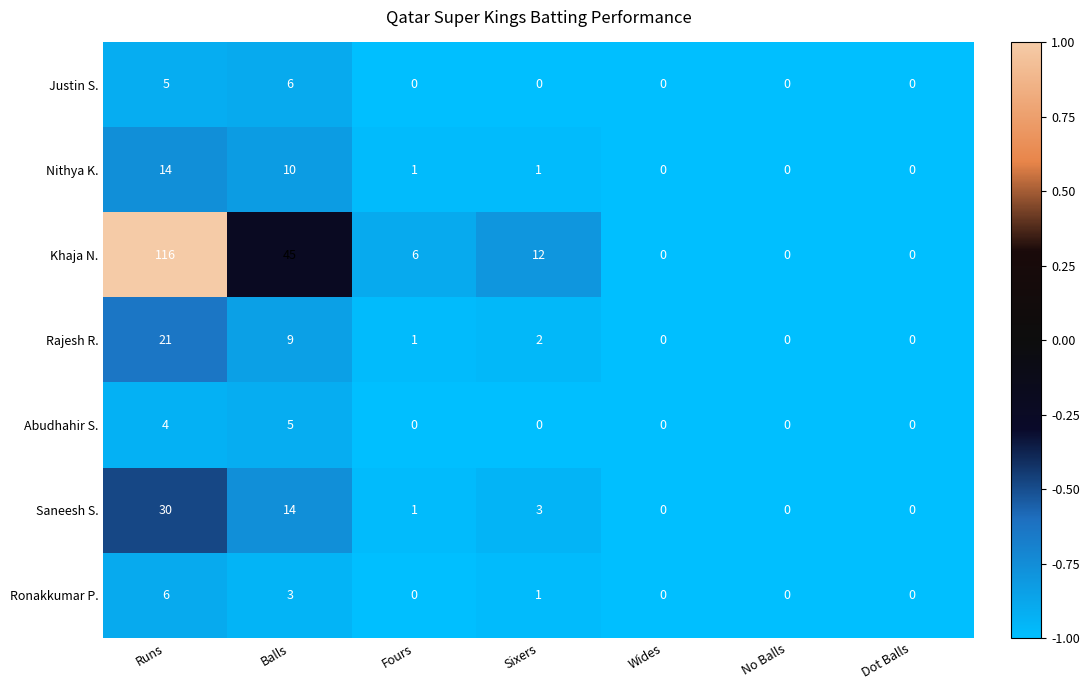

What is the average value of the Khaja N. series?

26